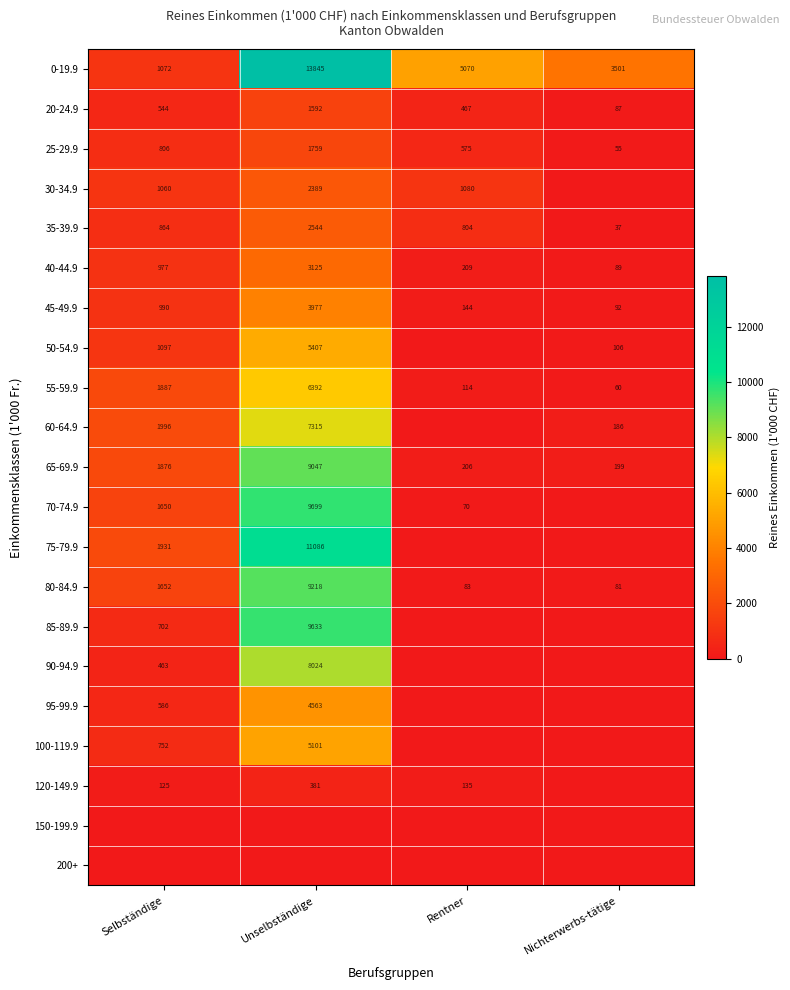

Which category has the lowest value in the 30-34.9 series?

Nichterwerbs-tätige